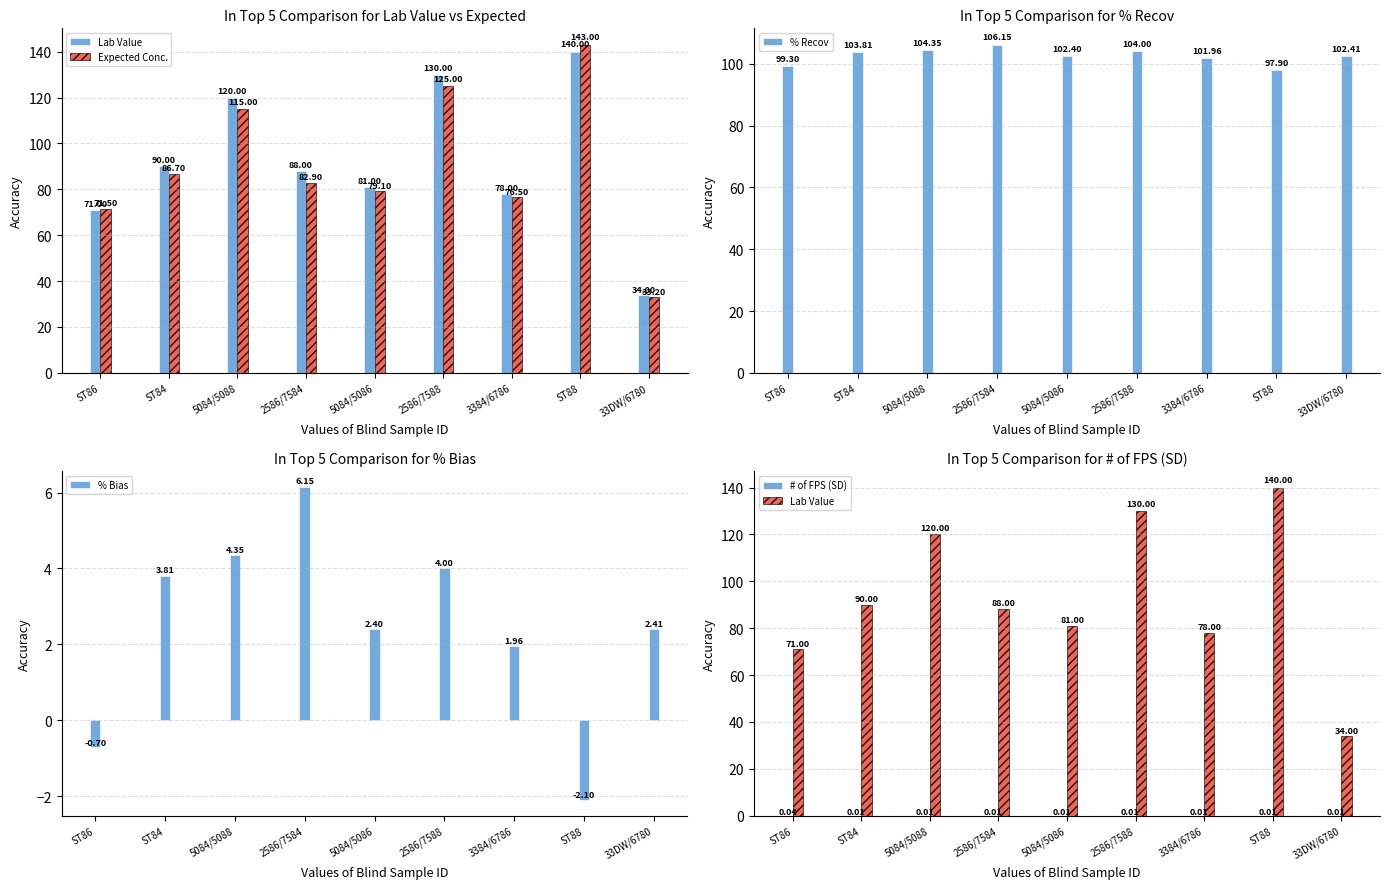

Is it true that % Recov equals 102.4 at 33DW/6780?

True